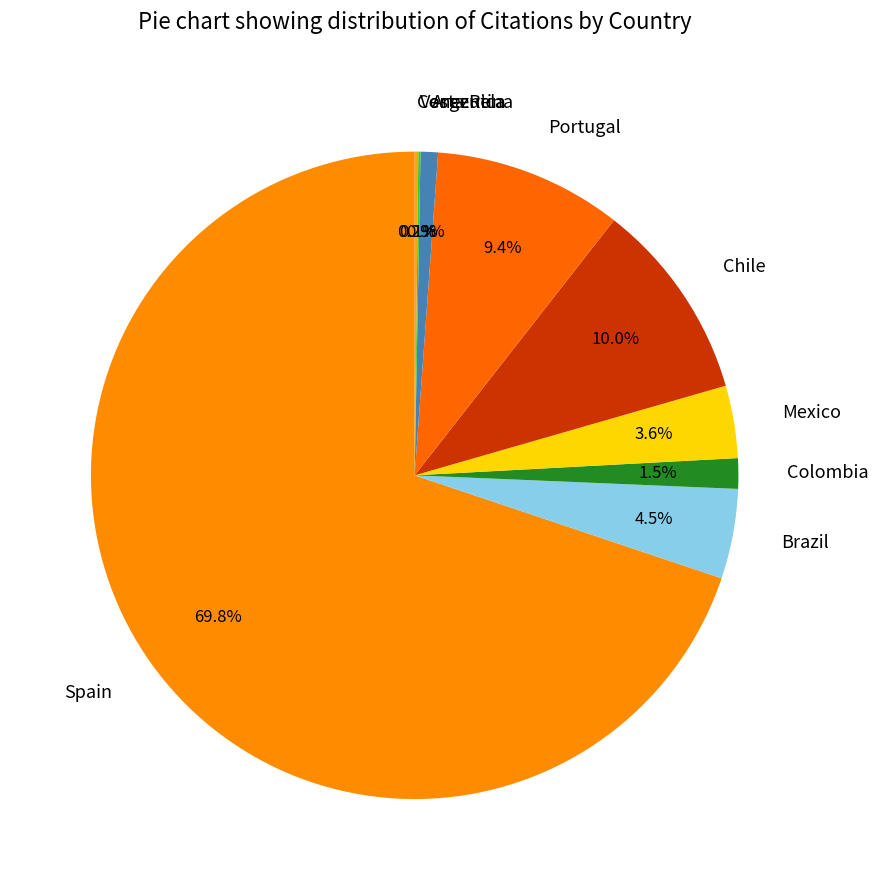

What portion of the pie excludes Colombia?

98.5%